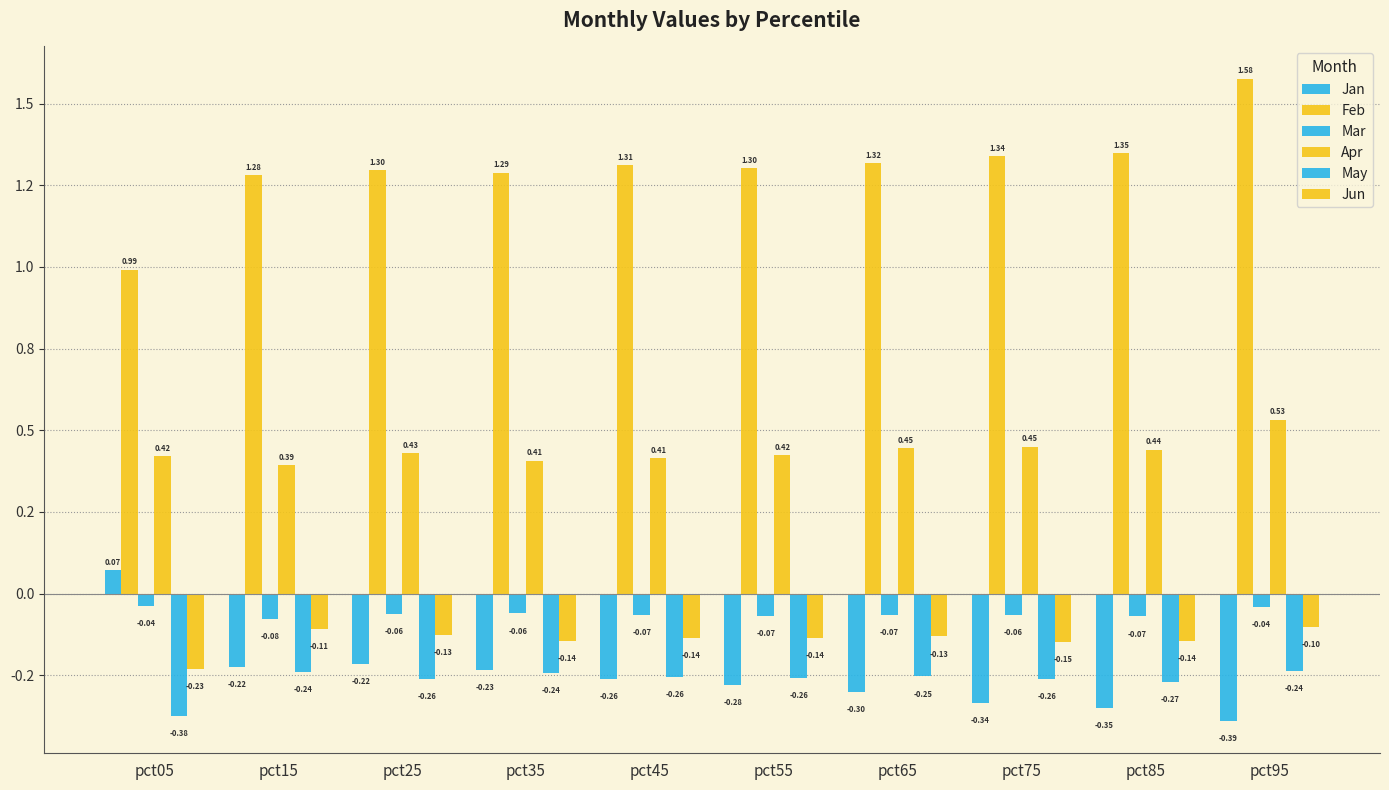

Are the bars horizontal?

No